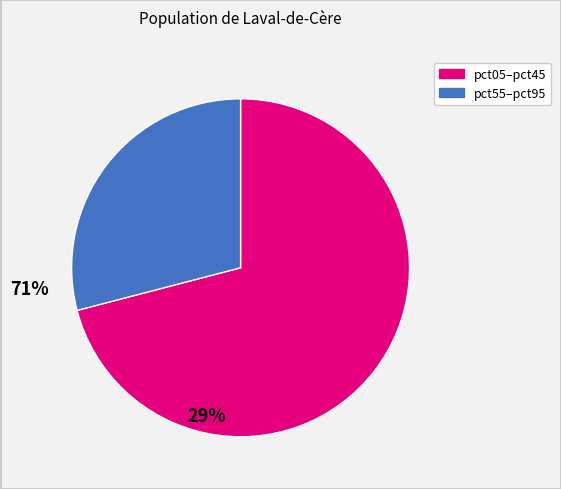

Does any single category account for the majority?

Yes